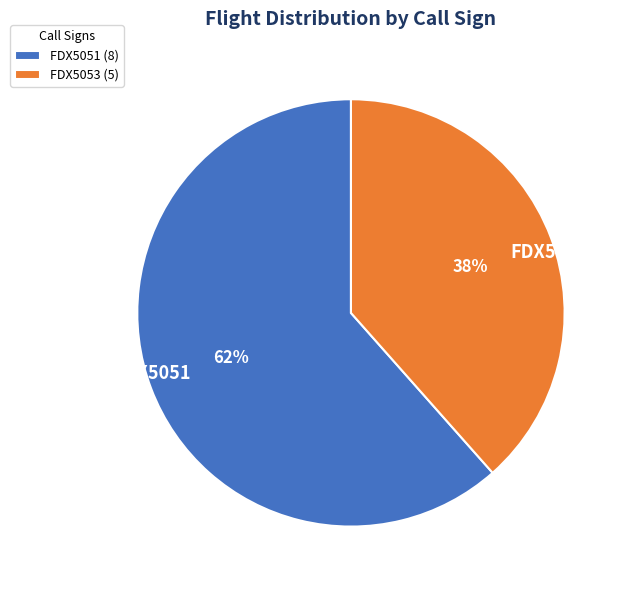

To the nearest percent, what is the combined percentage of FDX5053 and FDX5051?

100%